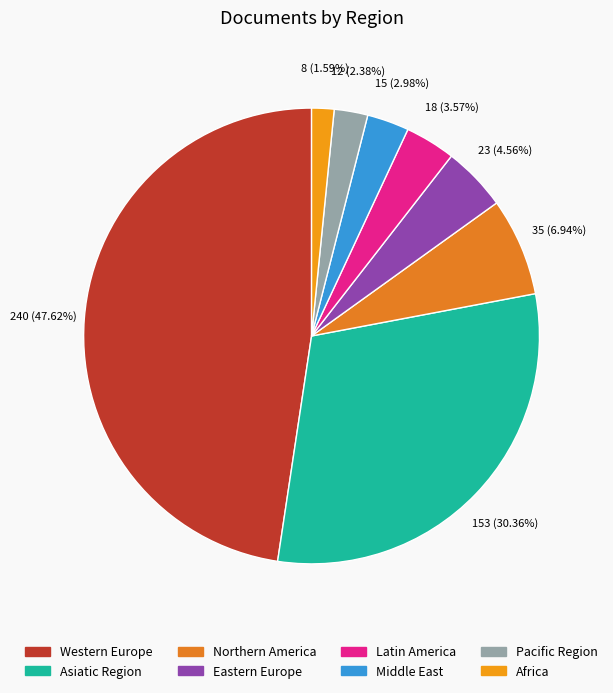

How many segments does this pie chart have?

8